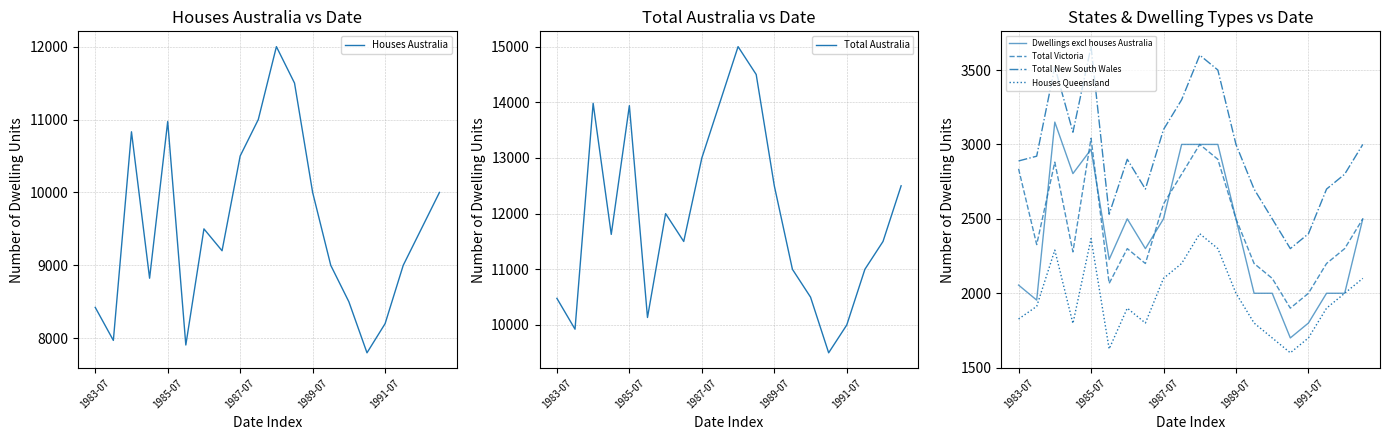

What is the highest value of the Houses Queensland series?

2400